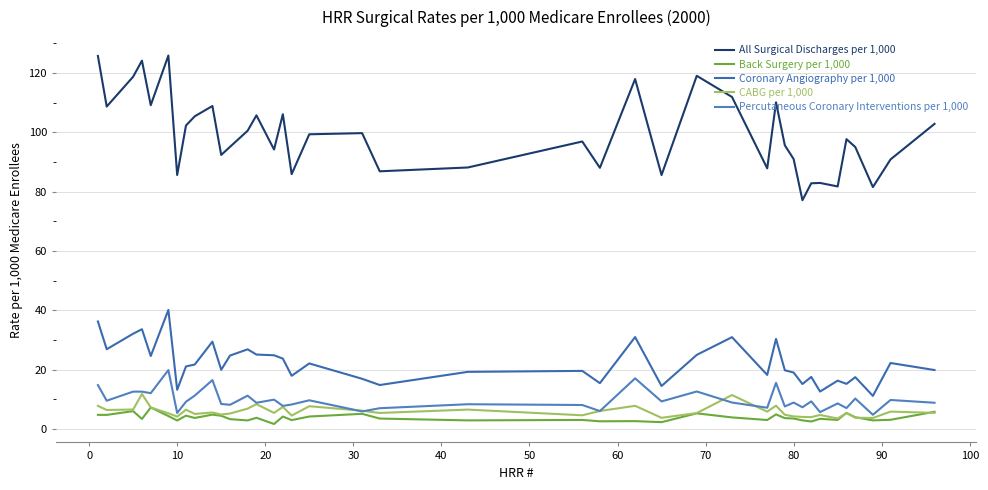

Is this an area chart (filled region under the line)?

No